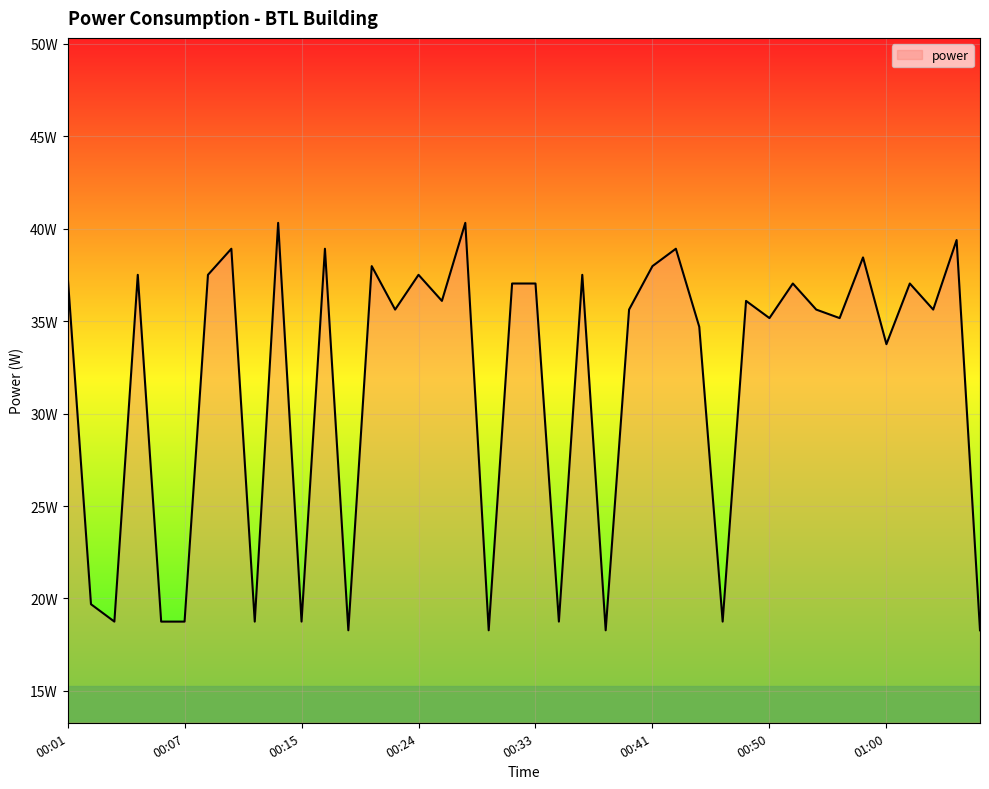

What is the value of the 19th point from the left?

18.3